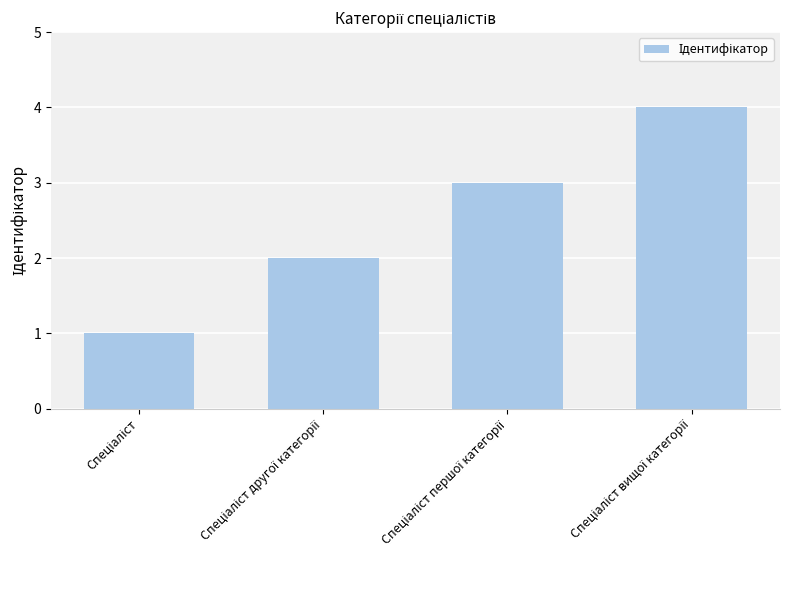

What is the difference between the maximum and minimum values?

3